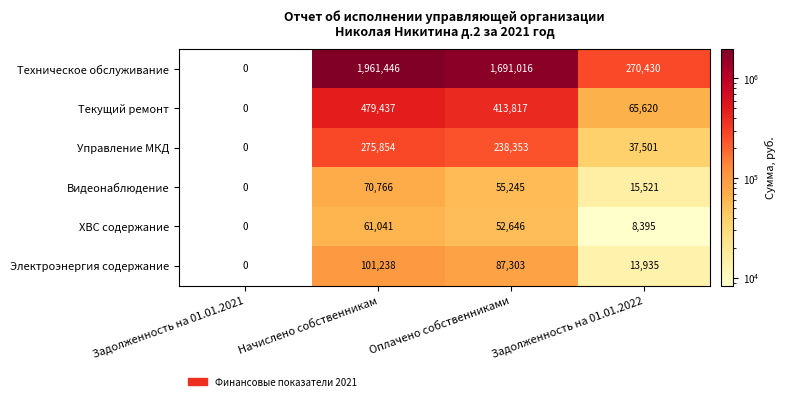

Rank the categories by ХВС содержание value from highest to lowest.

Начислено собственникам, Оплачено собственниками, Задолженность на 01.01.2022, Задолженность на 01.01.2021